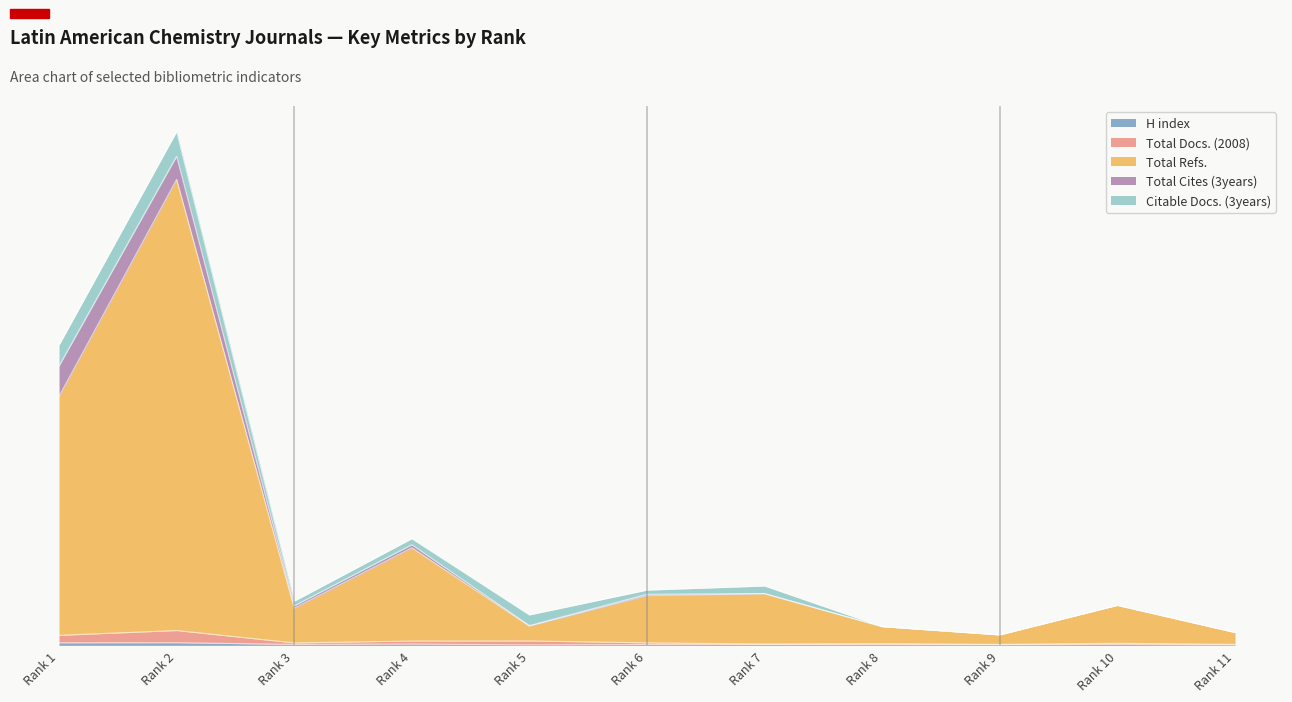

True or false: H index and Total Docs. (2008) cross at least once.

False